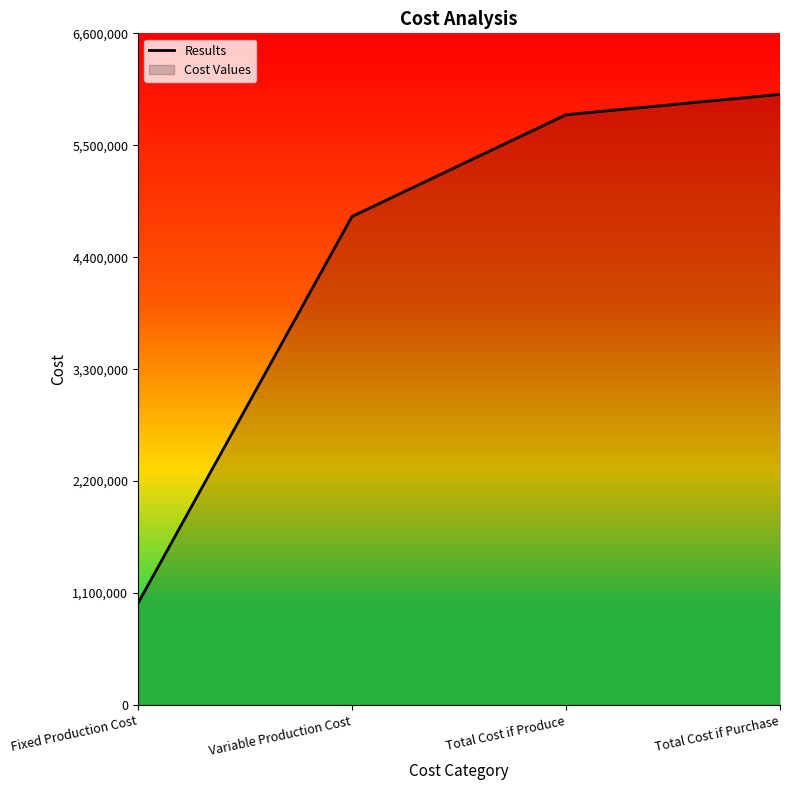

The value at Total Cost if Purchase is 6000000. True or false?

True